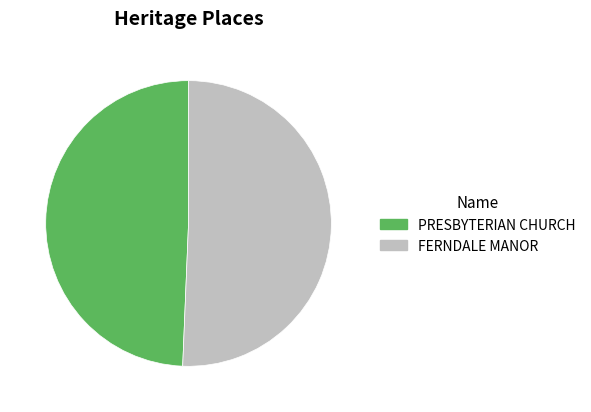

Is there any slice that represents more than half of the pie?

Yes